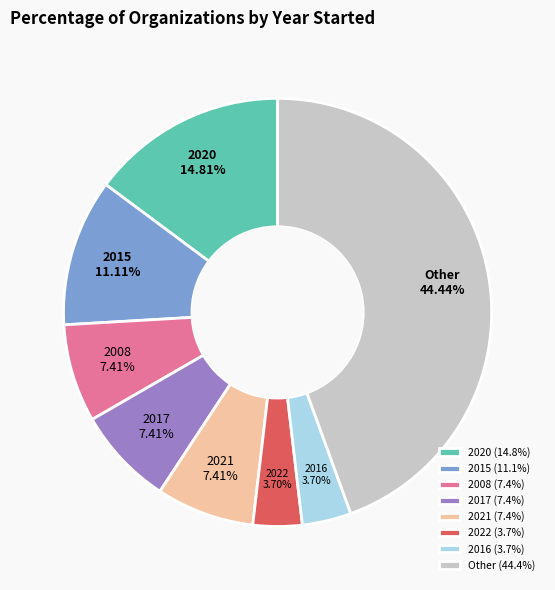

Is there a majority slice in this chart?

No